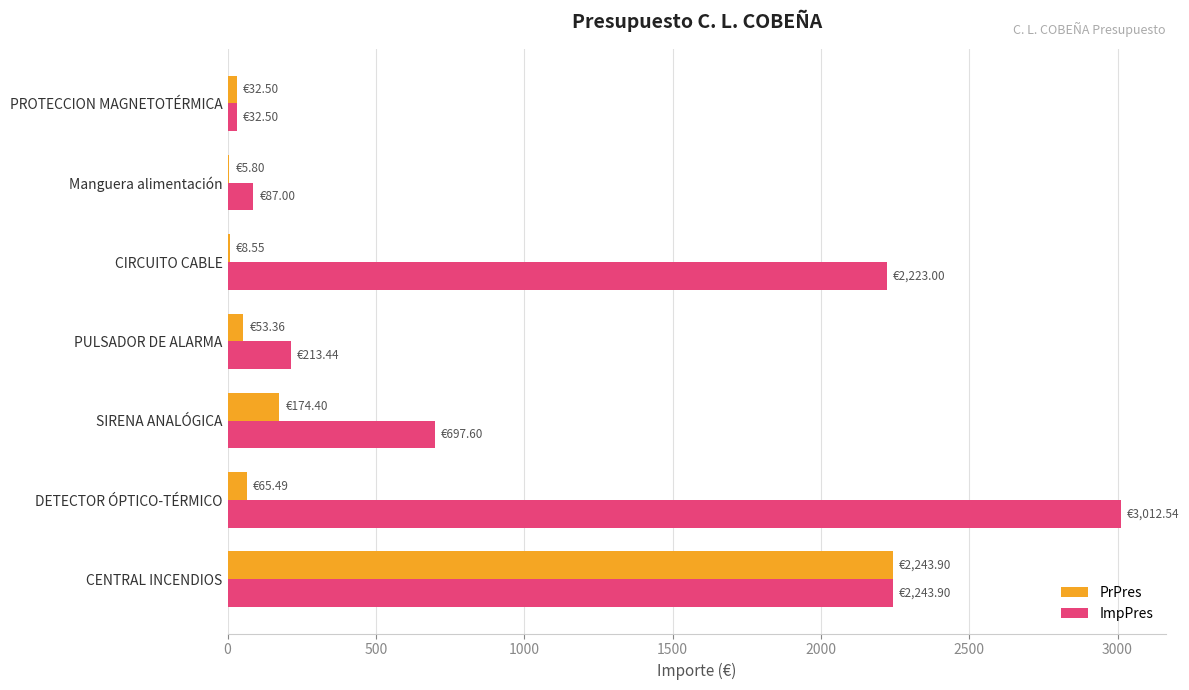

Where is PrPres nearest to the value 1124?

SIRENA ANALÓGICA